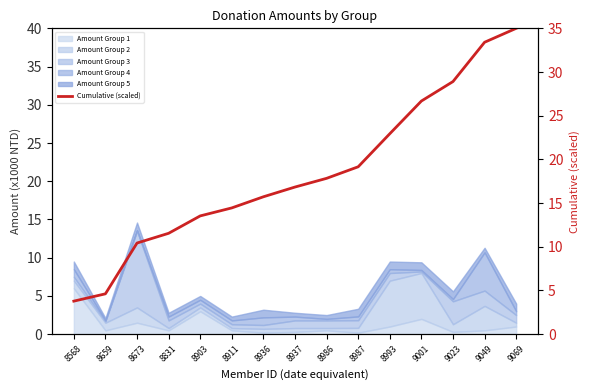

What is the difference between the second highest and second lowest values?

28.8